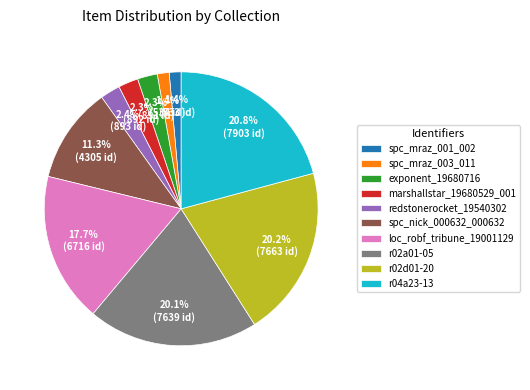

What percentage is the marshallstar_19680529_001 slice, to the nearest percent?

2%